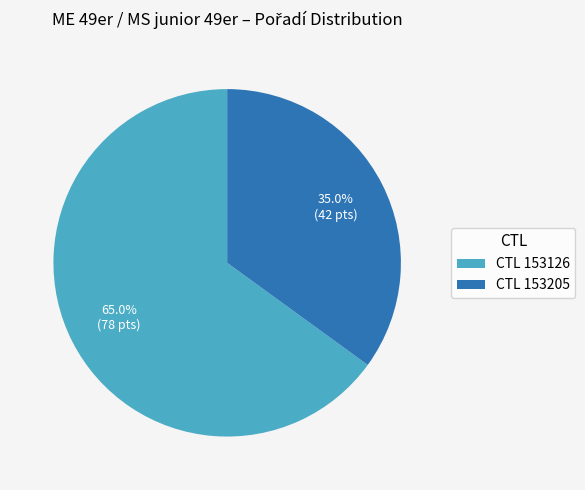

How many slices are in this pie chart?

2